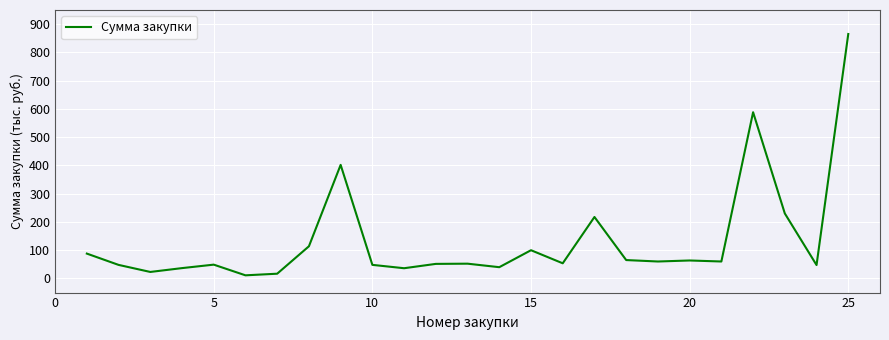

What is the greatest value displayed?

865.0